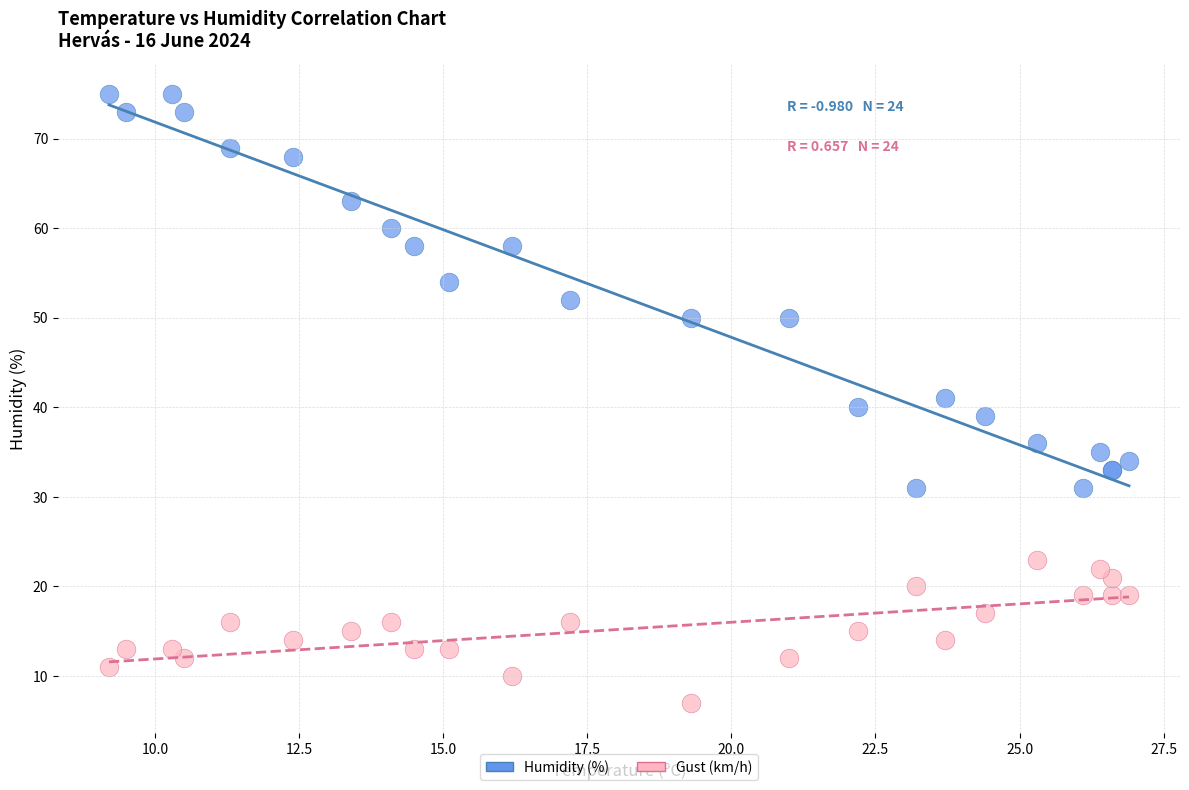

Which series has the widest spread of Y values?

Humidity (%)